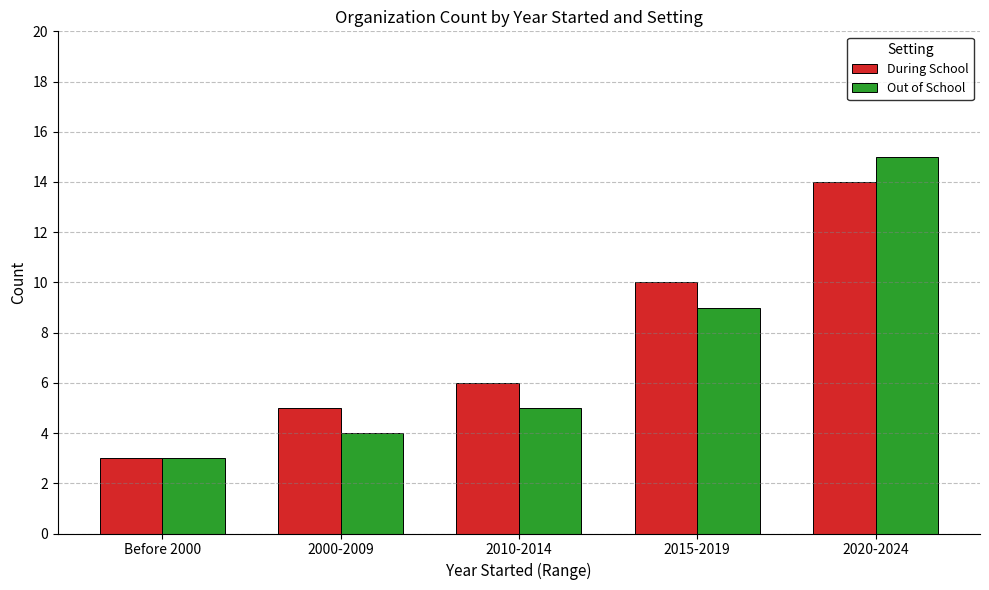

What are all the series names shown in the legend?

During School, Out of School